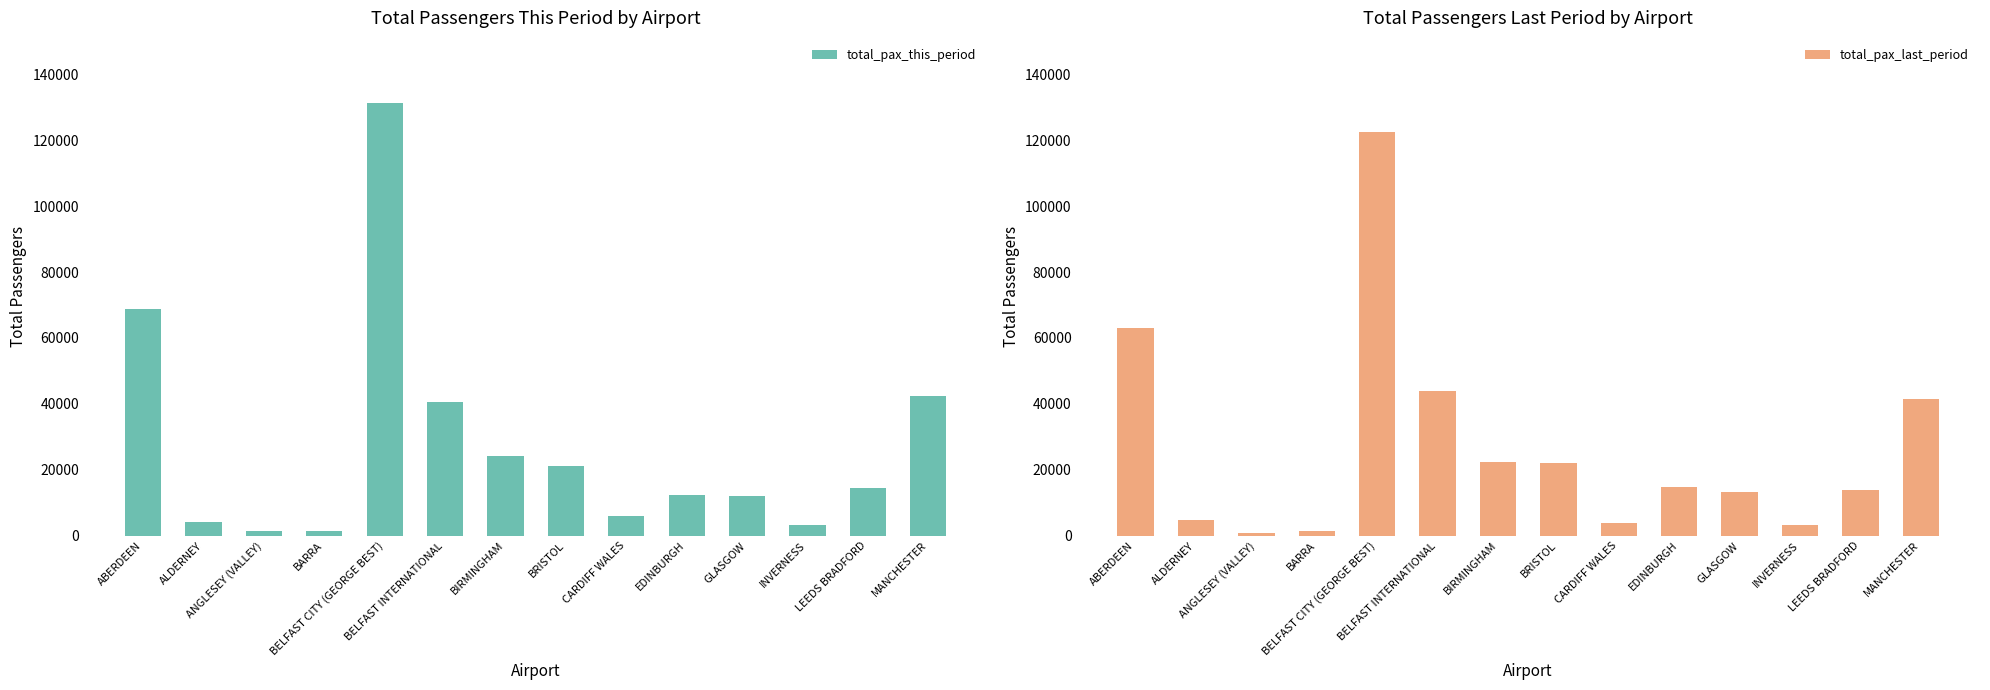

Which series has the widest spread of values?

total_pax_this_period